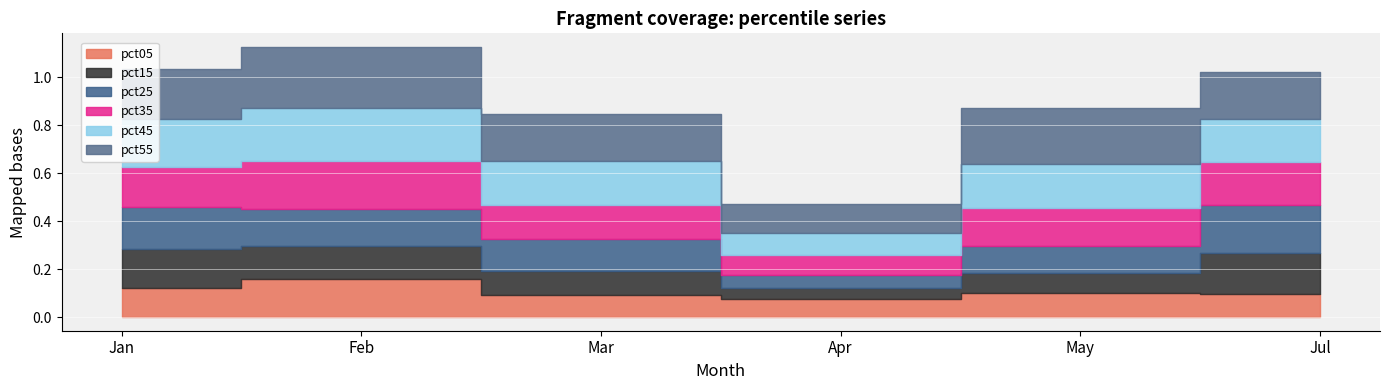

True or false: pct05 and pct15 cross at least once.

True